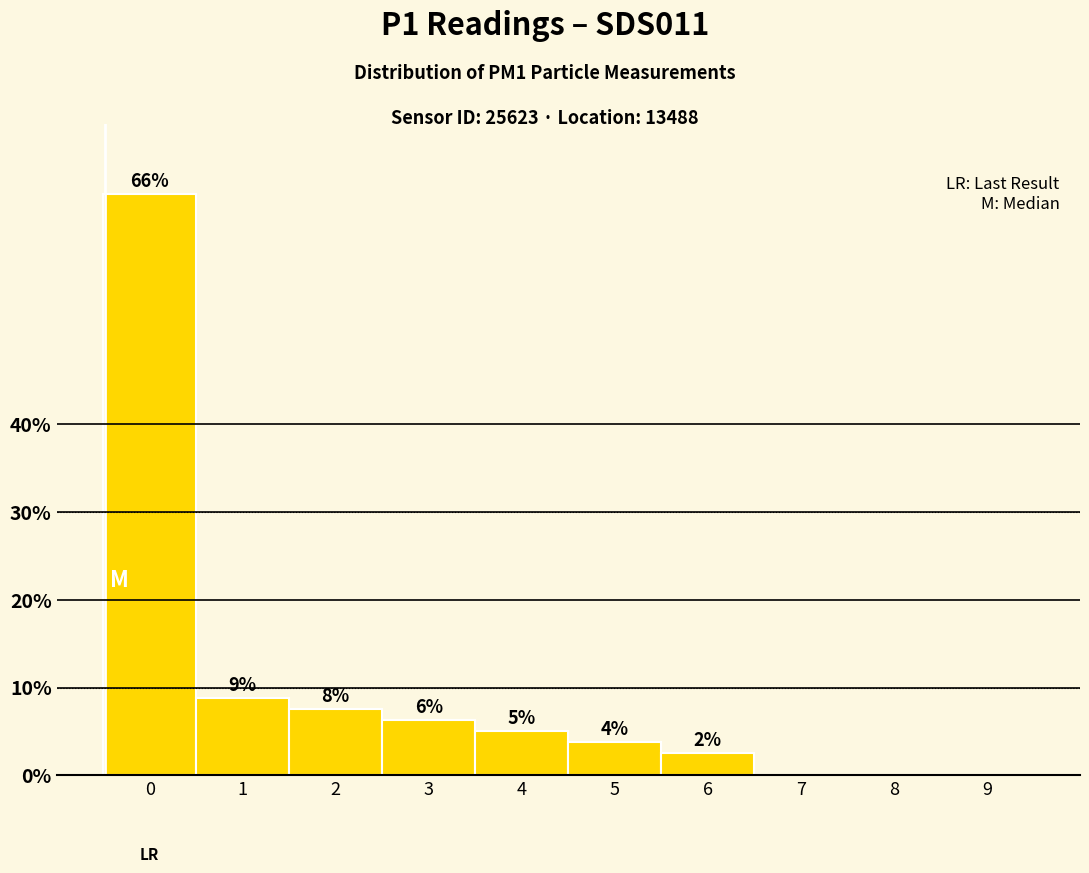

Are the bars horizontal?

No